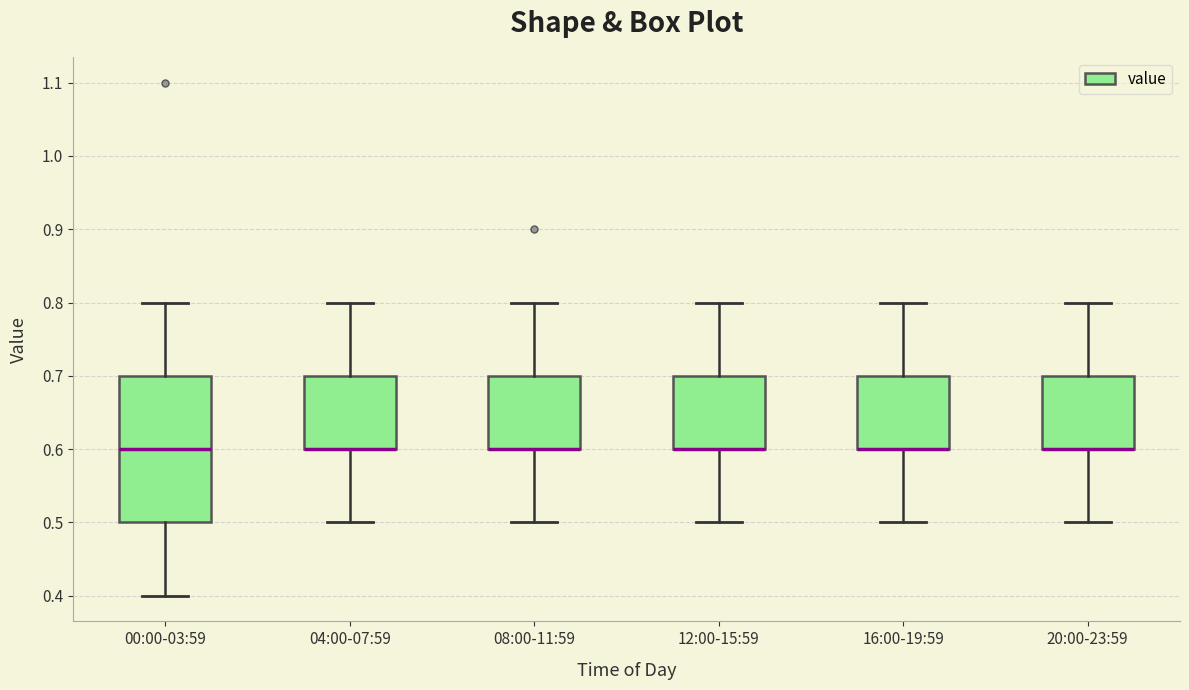

Reading left to right, read every box against the y-axis: the position of its median line, the range the box covers, and the ends of its whiskers. The values are not printed on the chart, so give them approximately, as read against the axis.

00:00-03:59: median 0.6, box 0.5 to 0.7, whiskers 0.4 to 0.8
04:00-07:59: median 0.6 (drawn on the box's lower edge), box 0.6 to 0.7, whiskers 0.5 to 0.8
08:00-11:59: median 0.6 (drawn on the box's lower edge), box 0.6 to 0.7, whiskers 0.5 to 0.8
12:00-15:59: median 0.6 (drawn on the box's lower edge), box 0.6 to 0.7, whiskers 0.5 to 0.8
16:00-19:59: median 0.6 (drawn on the box's lower edge), box 0.6 to 0.7, whiskers 0.5 to 0.8
20:00-23:59: median 0.6 (drawn on the box's lower edge), box 0.6 to 0.7, whiskers 0.5 to 0.8